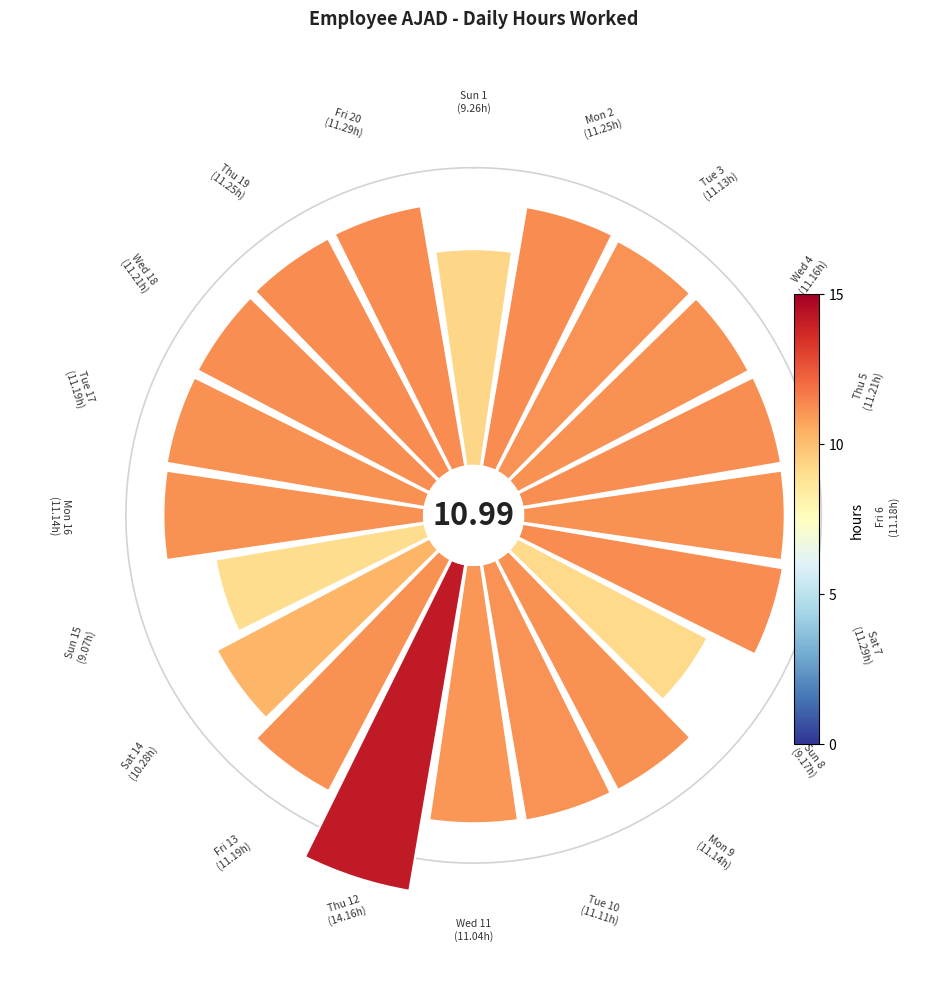

Do 9 and 8 together represent more than half of the pie?

No